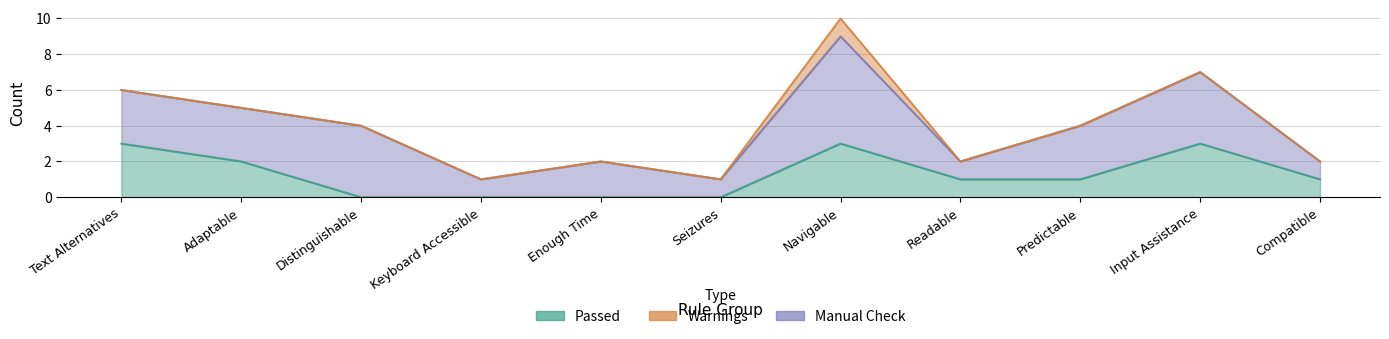

Is the value of Passed at Keyboard Accessible greater than the value of Warnings at Text Alternatives?

No